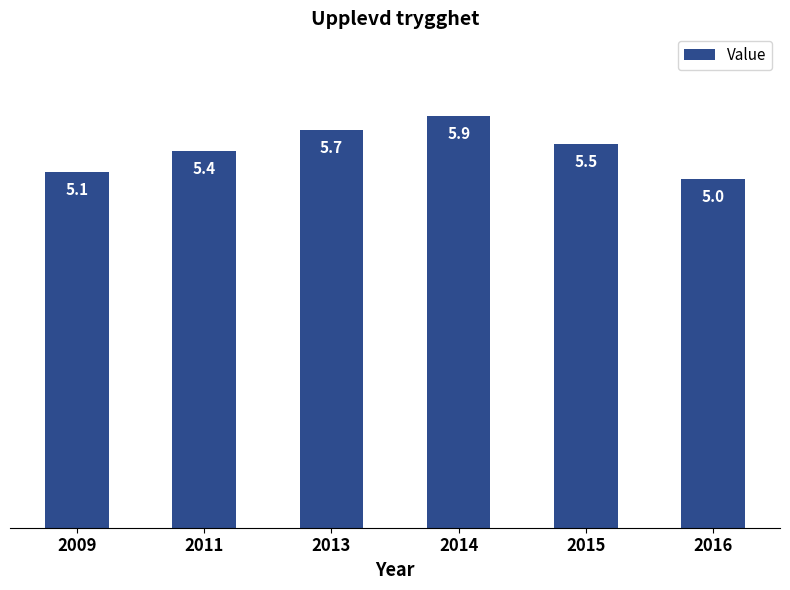

Reading left to right, what are all the values shown in this chart?

2009=5.1	2011=5.4	2013=5.7	2014=5.9	2015=5.5	2016=5.0